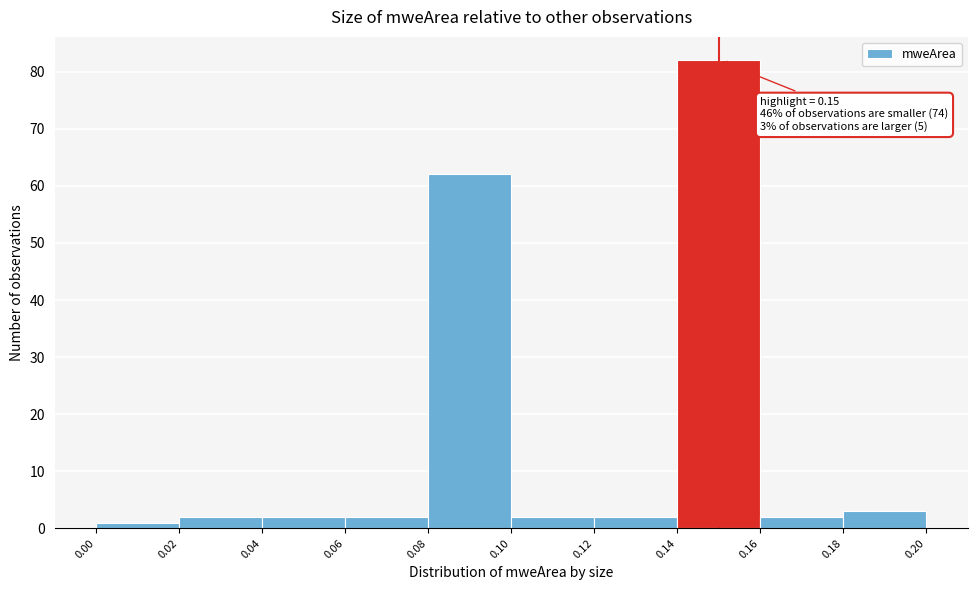

Which range on the x-axis has the tallest bar?

0.14 to 0.16